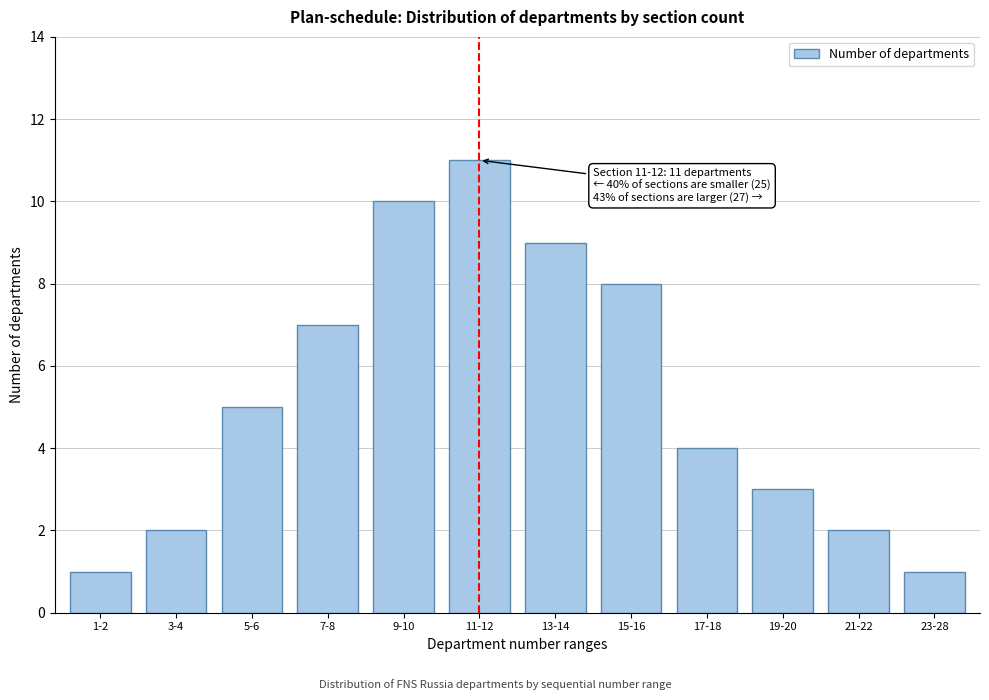

Reading left to right, transcribe all the data shown in this chart.

1-2=1	3-4=2	5-6=5	7-8=7	9-10=10	11-12=11	13-14=9	15-16=8	17-18=4	19-20=3	21-22=2	23-28=1